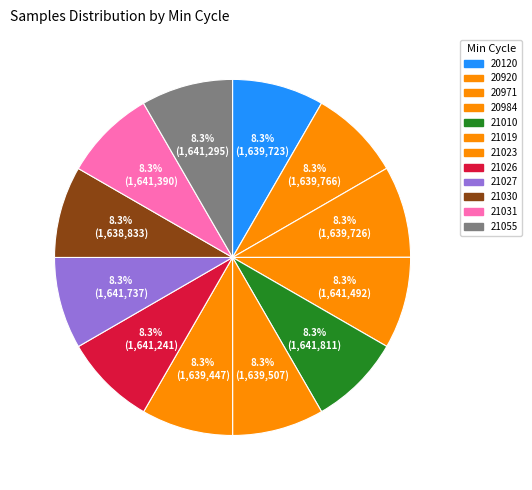

How many slices are in this pie chart?

12